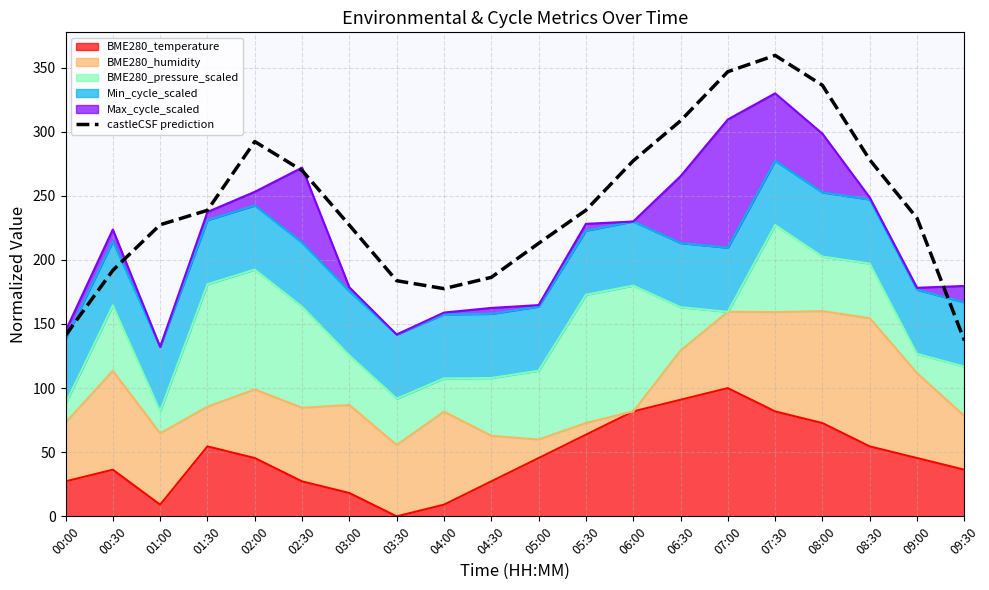

True or false: the data shows 48.3 at 03:30.

False